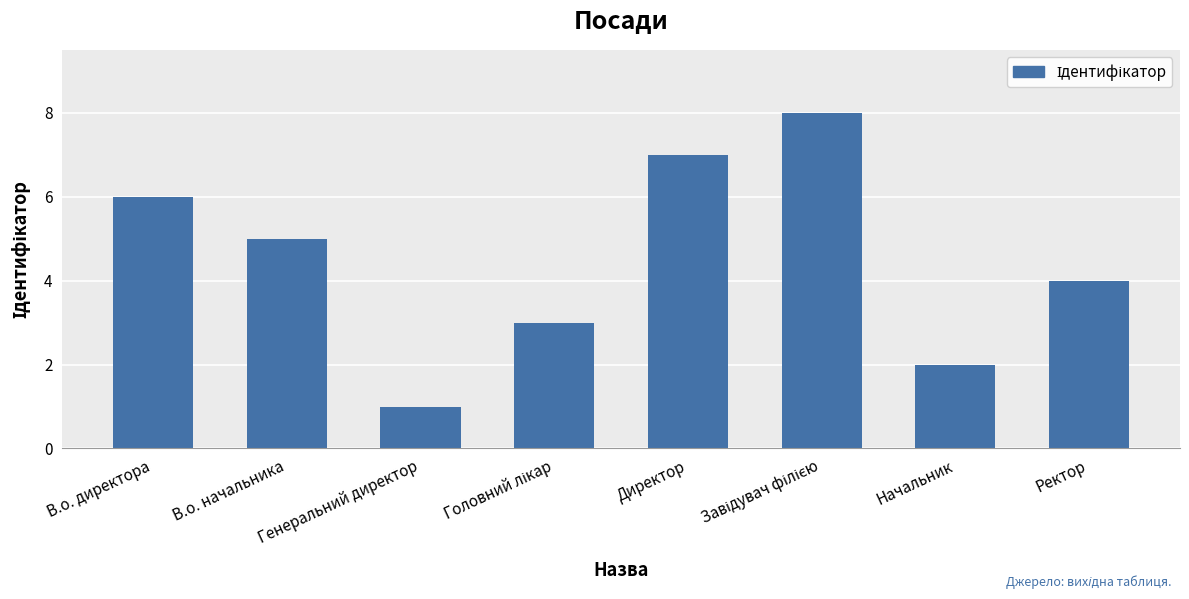

What is the value of the 8th bar from the left?

4